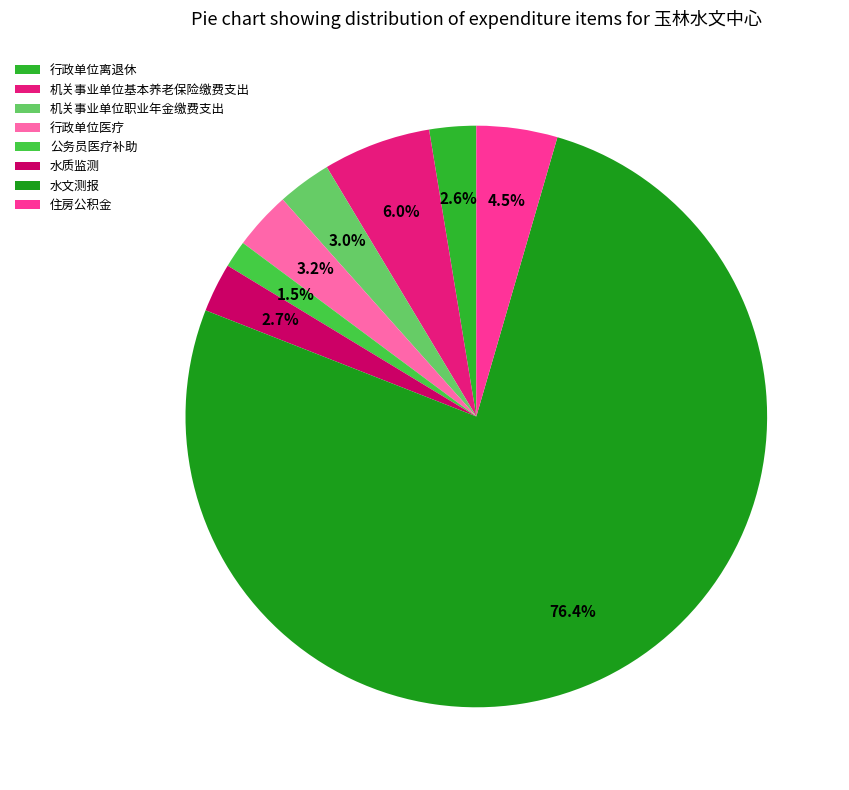

To the nearest percent, what is the average slice percentage?

12%